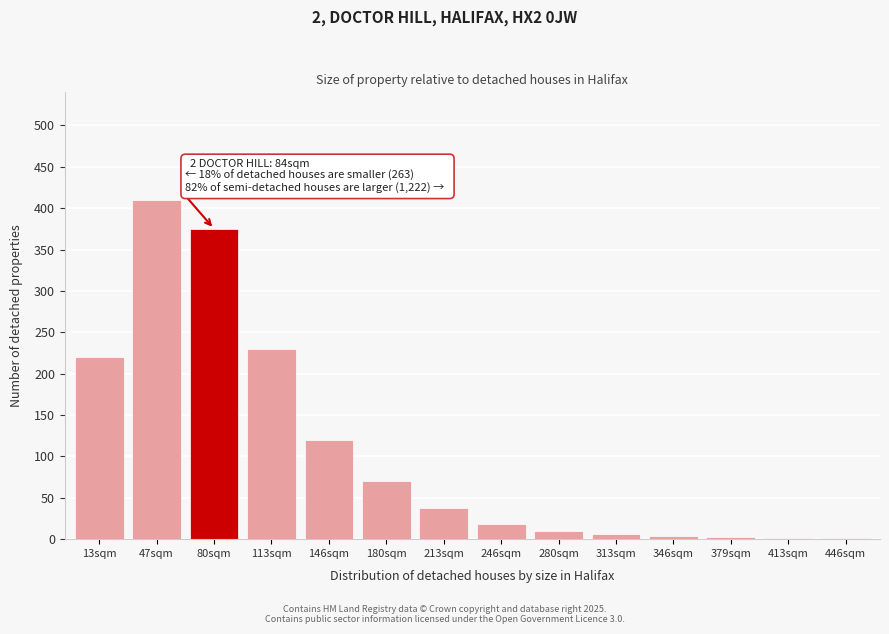

What is the maximum value shown in the chart?

410